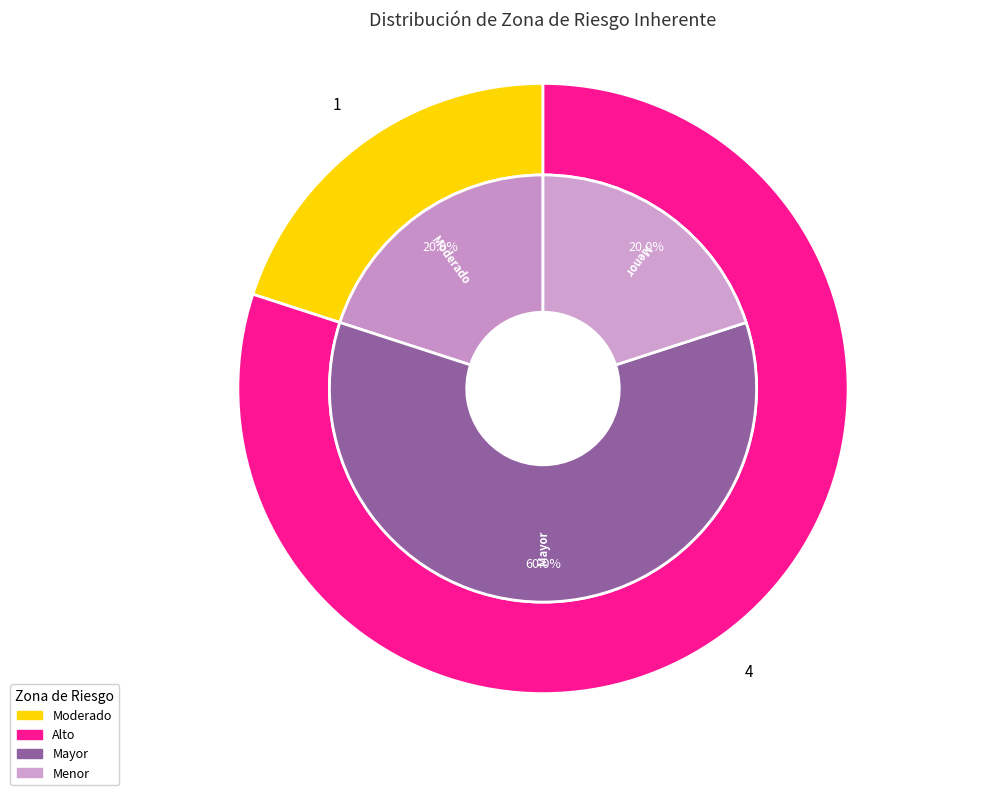

What is the largest slice in the pie chart?

Alto